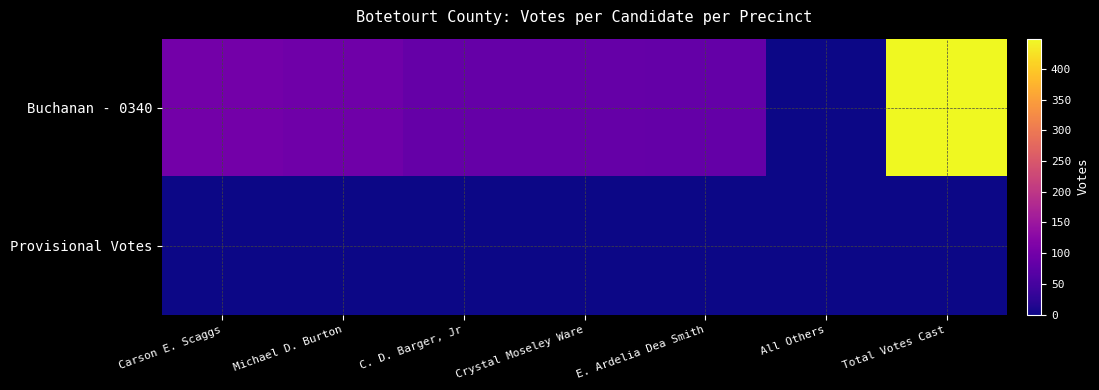

Between Carson E. Scaggs and Total Votes Cast, which is larger?

Total Votes Cast